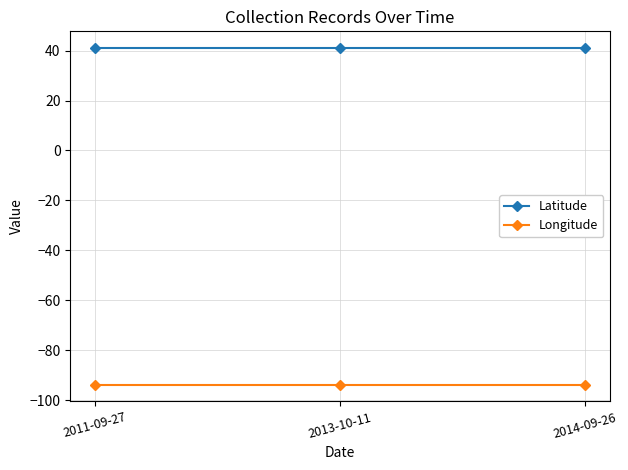

What position from the left is 2013-10-11?

2